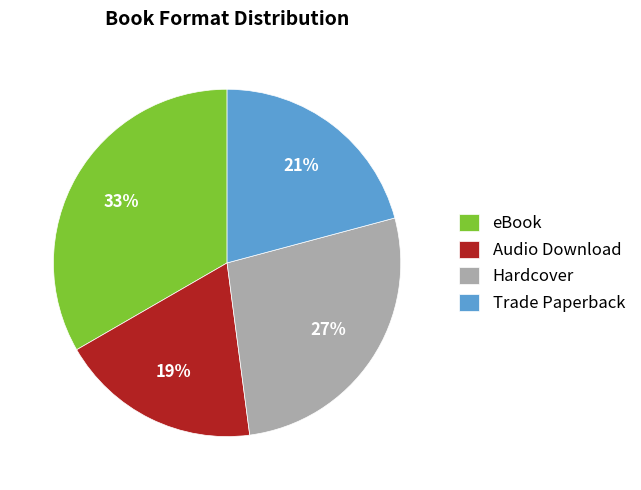

Is there any slice that represents more than half of the pie?

No